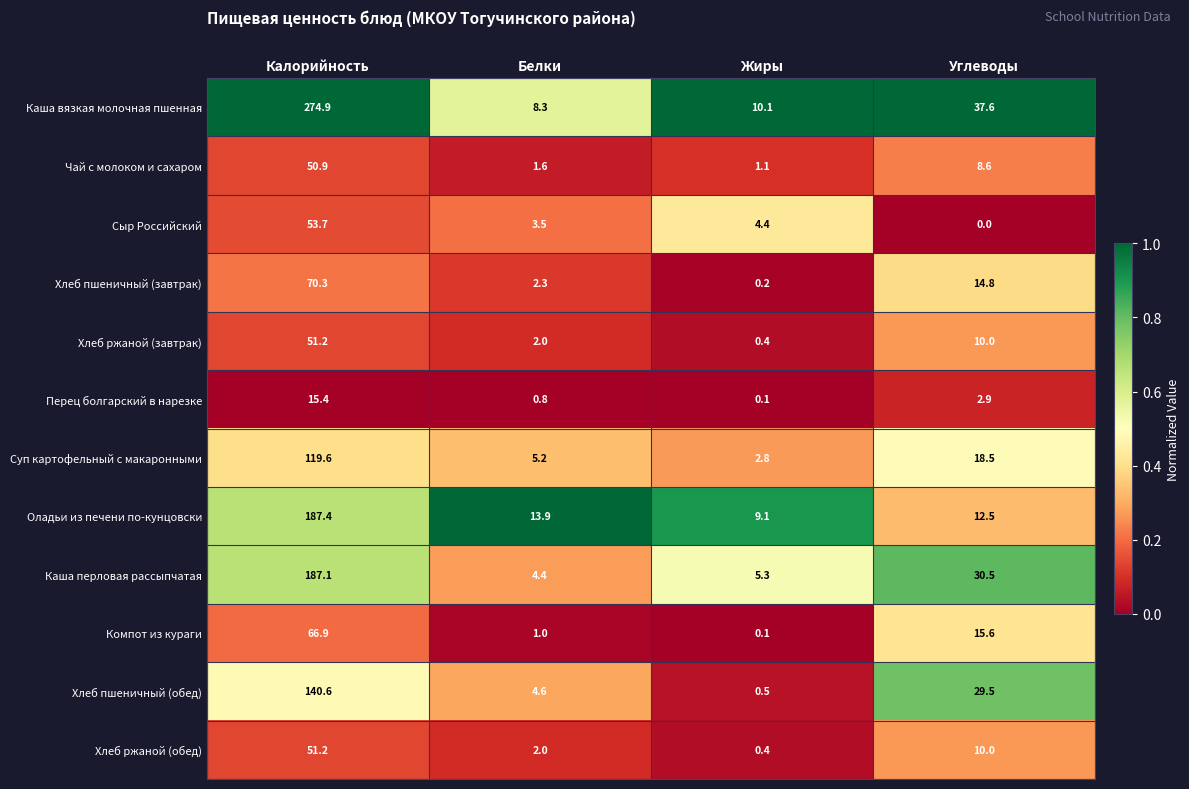

Which category has the lowest value in the Каша вязкая молочная пшенная series?

Белки